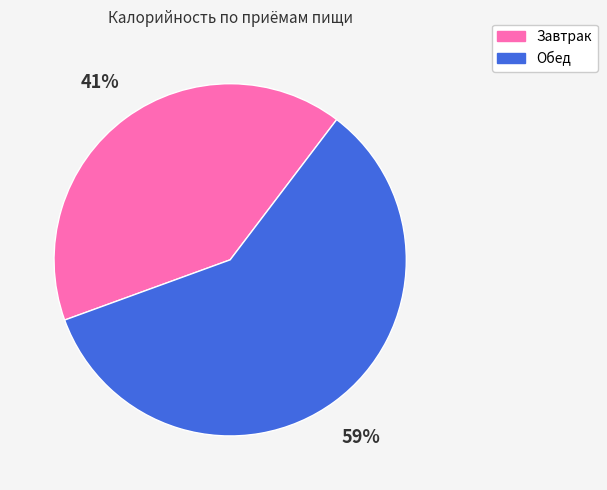

Which category has the smallest portion of the pie?

Завтрак